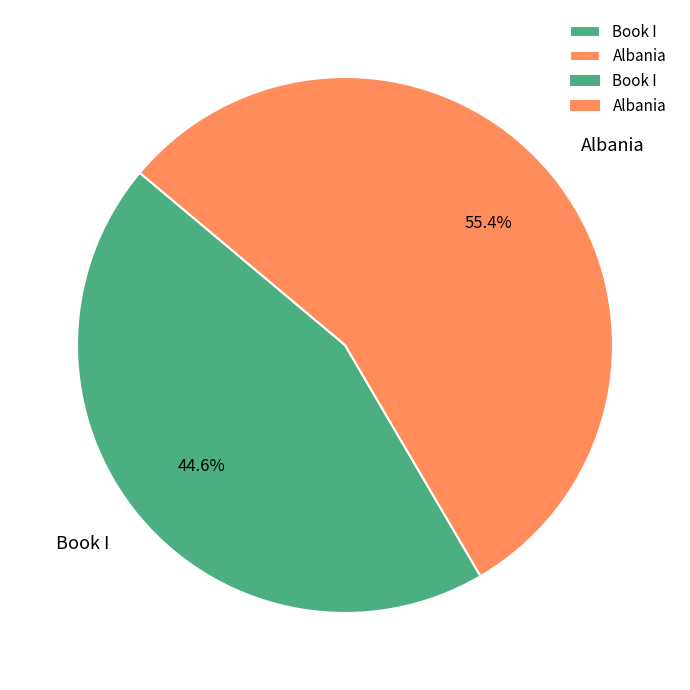

How many slices are in this pie chart?

2